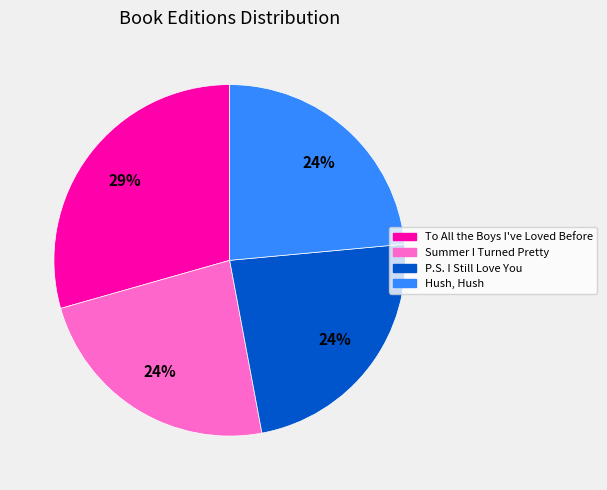

Combined, do Hush, Hush and Summer I Turned Pretty account for over 50%?

No